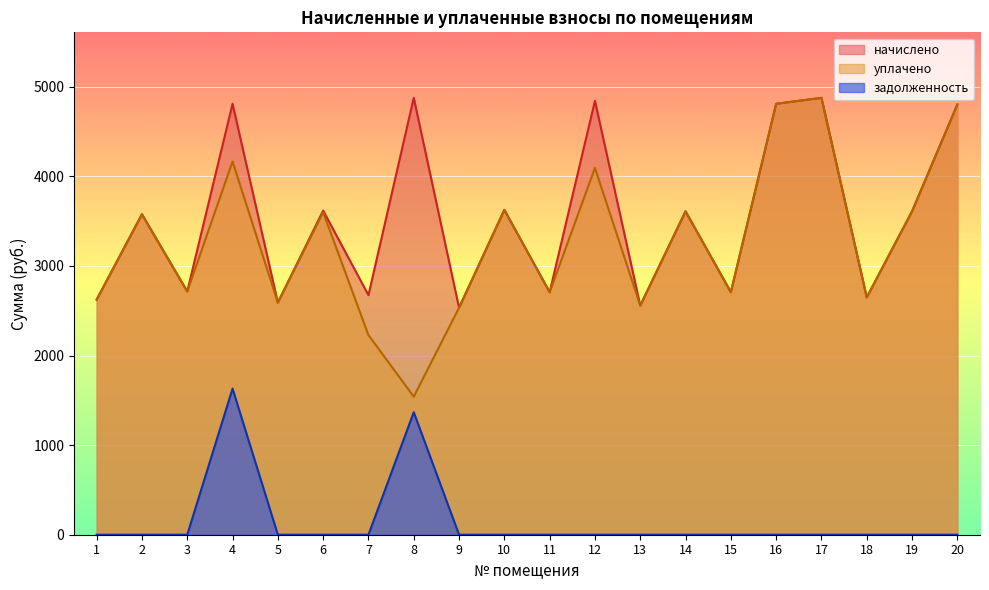

Which has a higher value, 16 or 7?

16